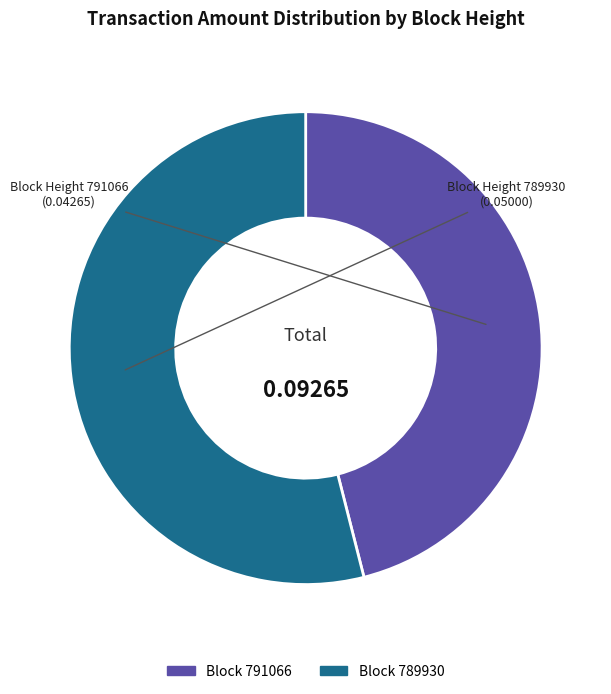

Which slice is the largest?

Block 789930